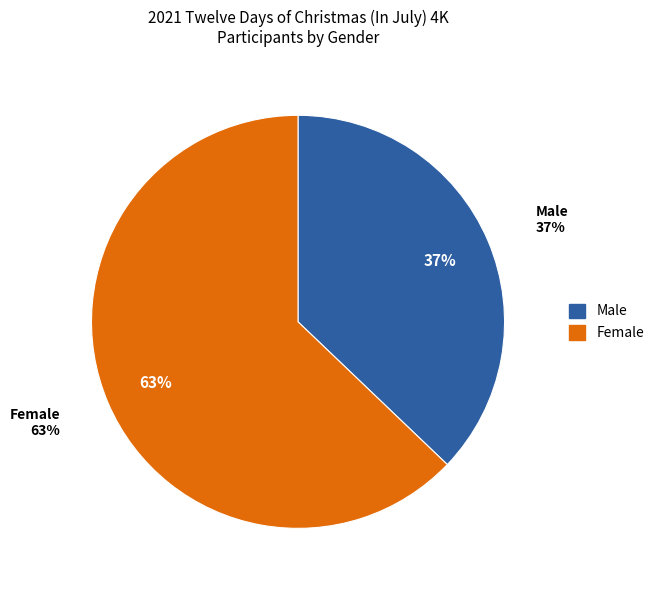

Do Male and Female together represent more than half of the pie?

Yes